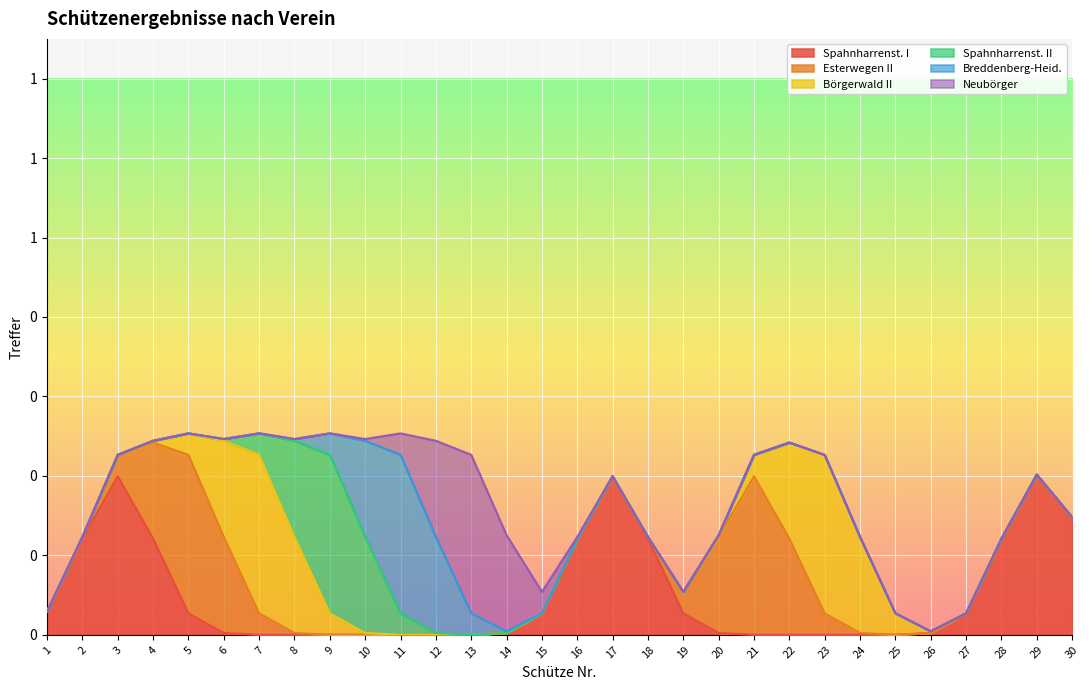

Is the value of Börgerwald II at 15 greater than the value of Esterwegen II at 27?

No